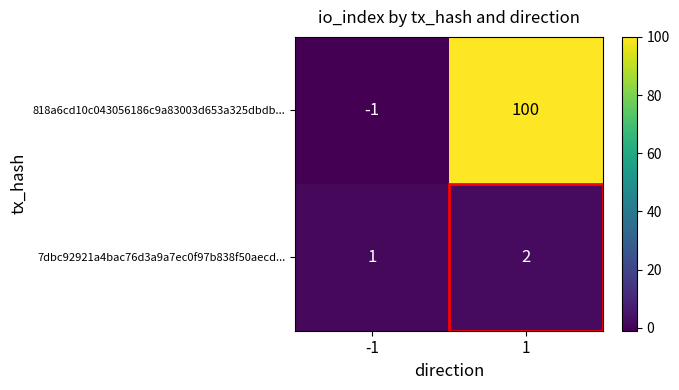

List the series in order of their peak value, lowest first.

7dbc92921a4bac76d3a9a7ec0f97b838f50aecd..., 818a6cd10c043056186c9a83003d653a325dbdb...